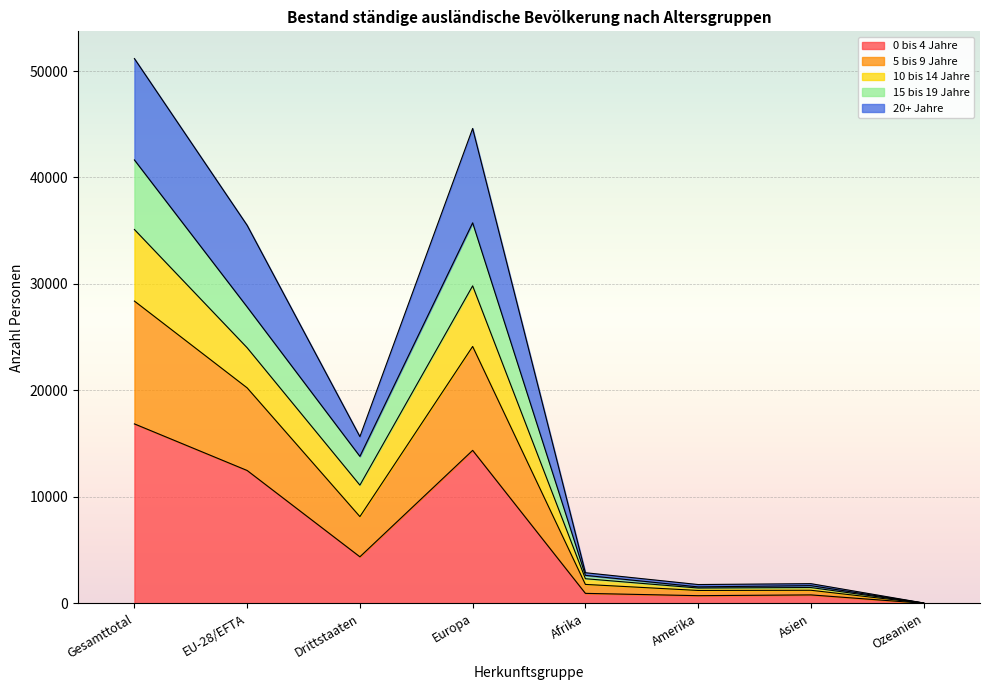

Is the value of 5 bis 9 Jahre at Asien greater than the value of 20+ Jahre at Gesamttotal?

No